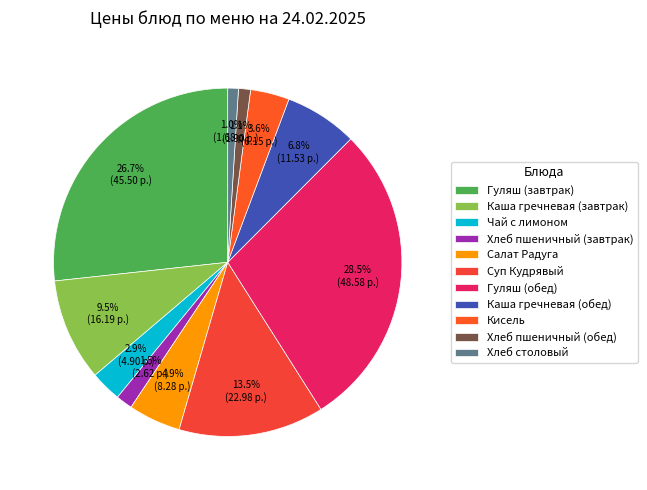

What percentage do Кисель and Каша гречневая (обед) together represent?

10.4%